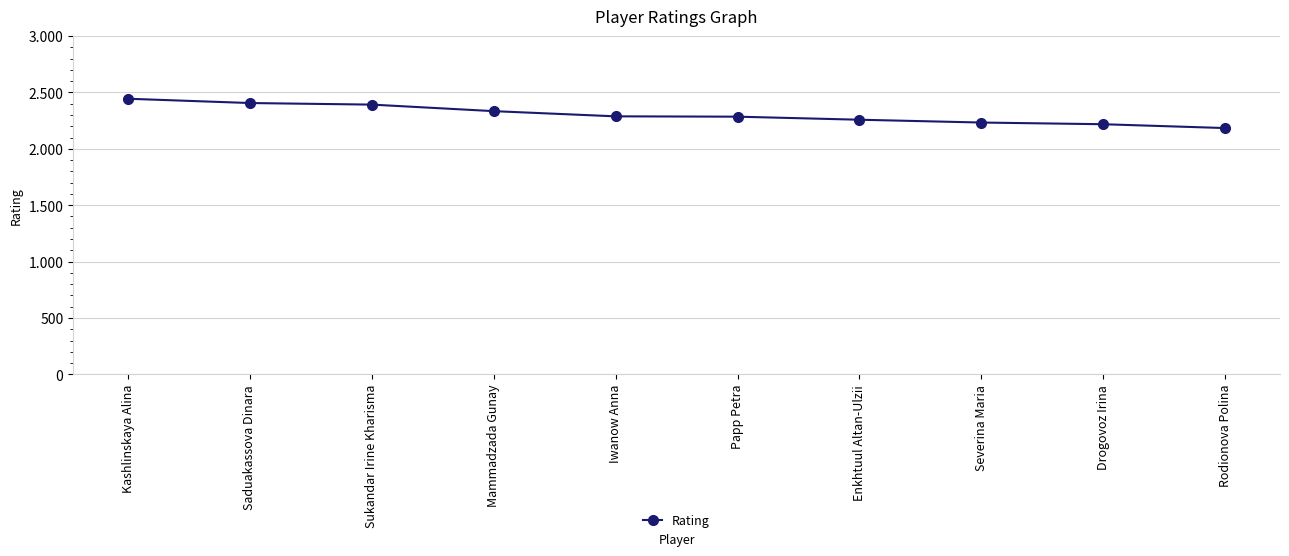

What is the smallest value displayed?

2184